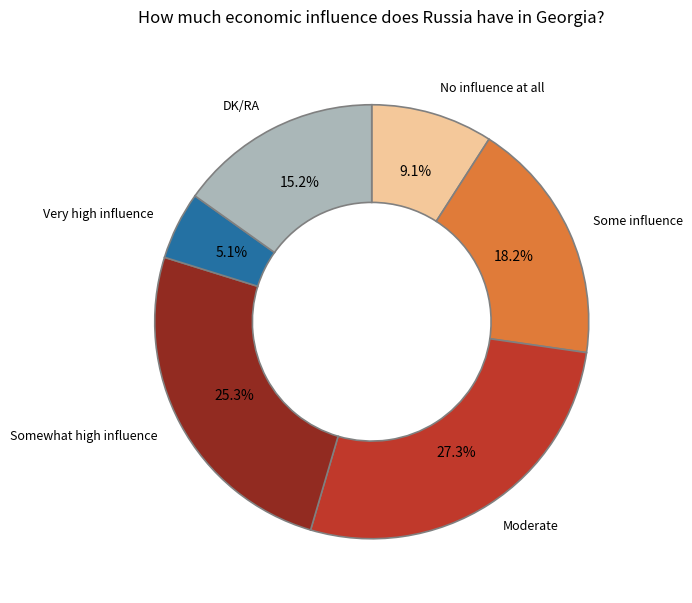

What is the ratio of the value at Very high influence to the value at DK/RA?

0.3